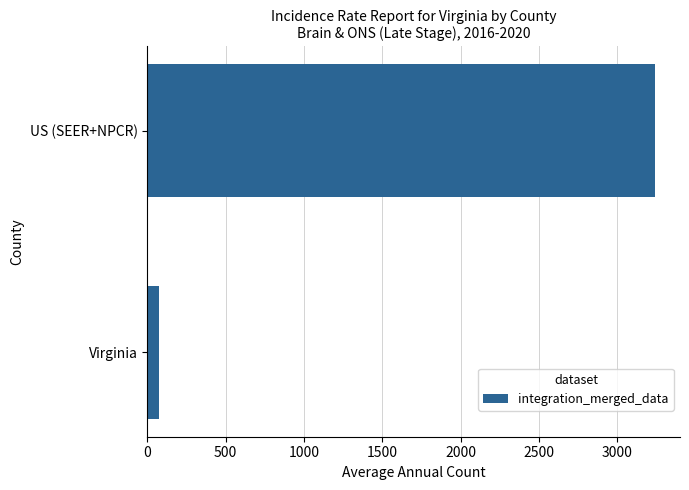

The value at US (SEER+NPCR) is 3239. True or false?

True